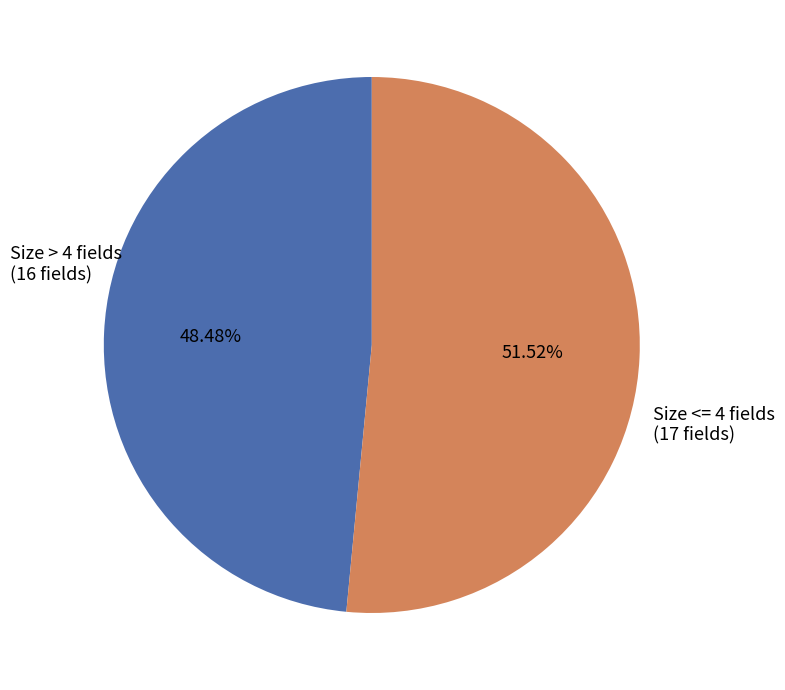

Does any single category account for the majority?

Yes